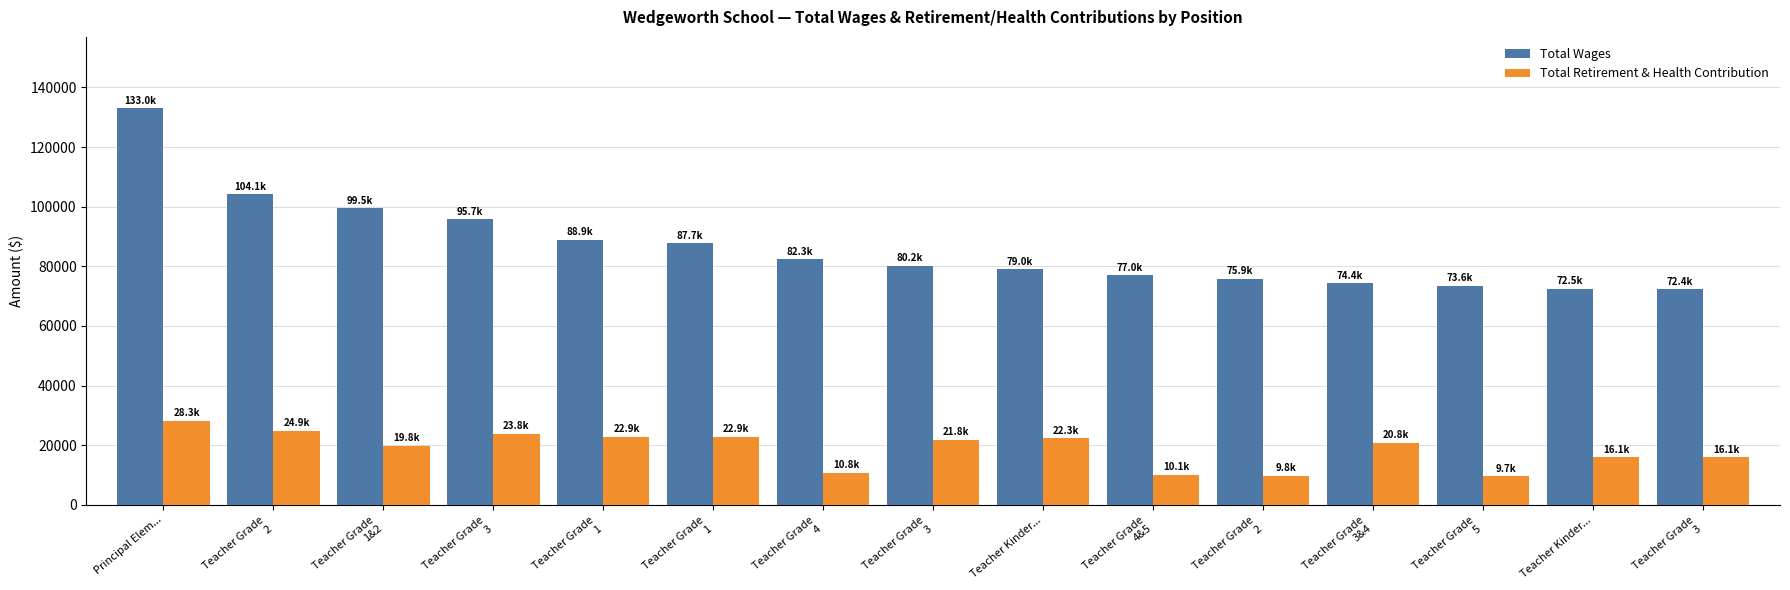

Reading right to left, list all the values displayed in this chart.

Total Wages: 72406	72548	73554	74380	75896	77019	79041	80182	82310	87663	88881	95712	99476	104122	132996
Total Retirement & Health Contribution: 16053	16088	9689	20822	9759	10141	22268	21807	10832	22851	22921	23828	19794	24926	28294